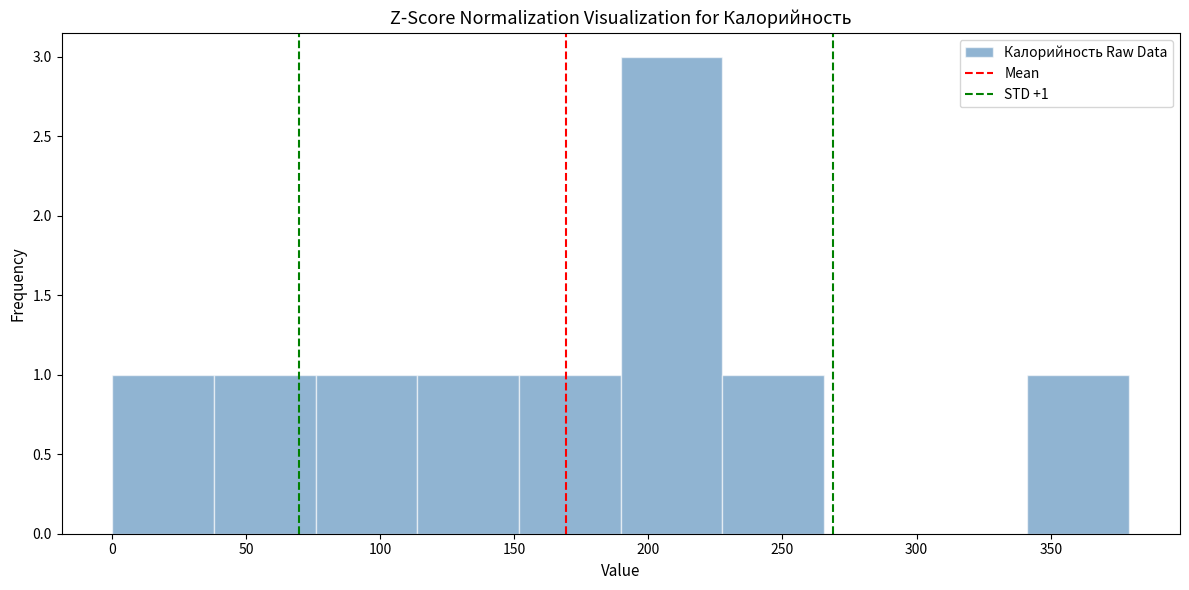

Over which range of the x-axis is the bar tallest?

190 to 230